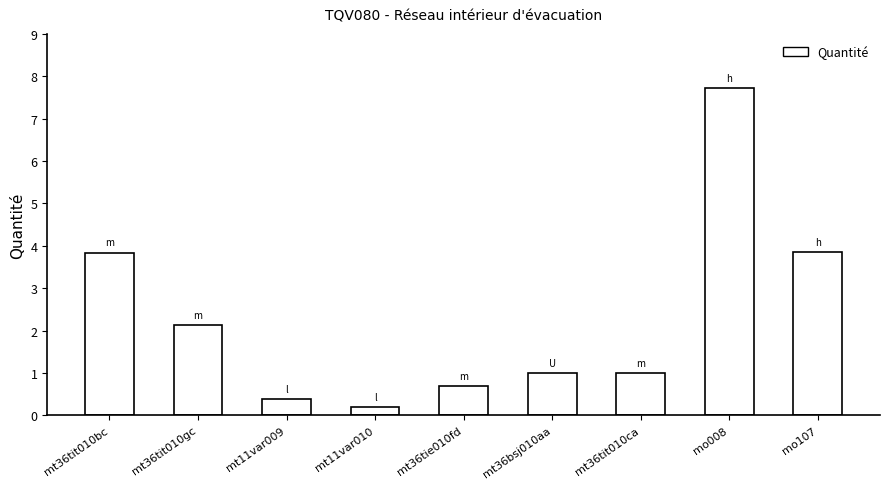

At which category does the chart reach its peak across all series?

mo008